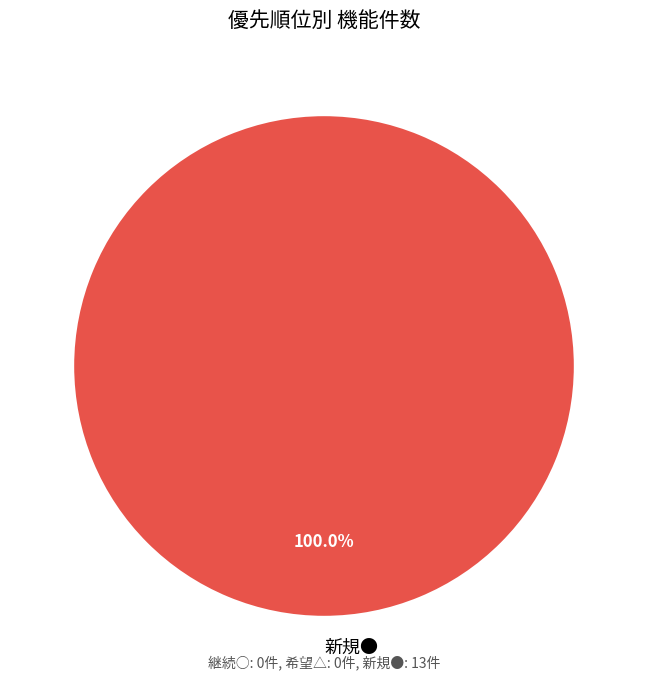

To the nearest percent, what percentage of the pie is 新規●?

100%